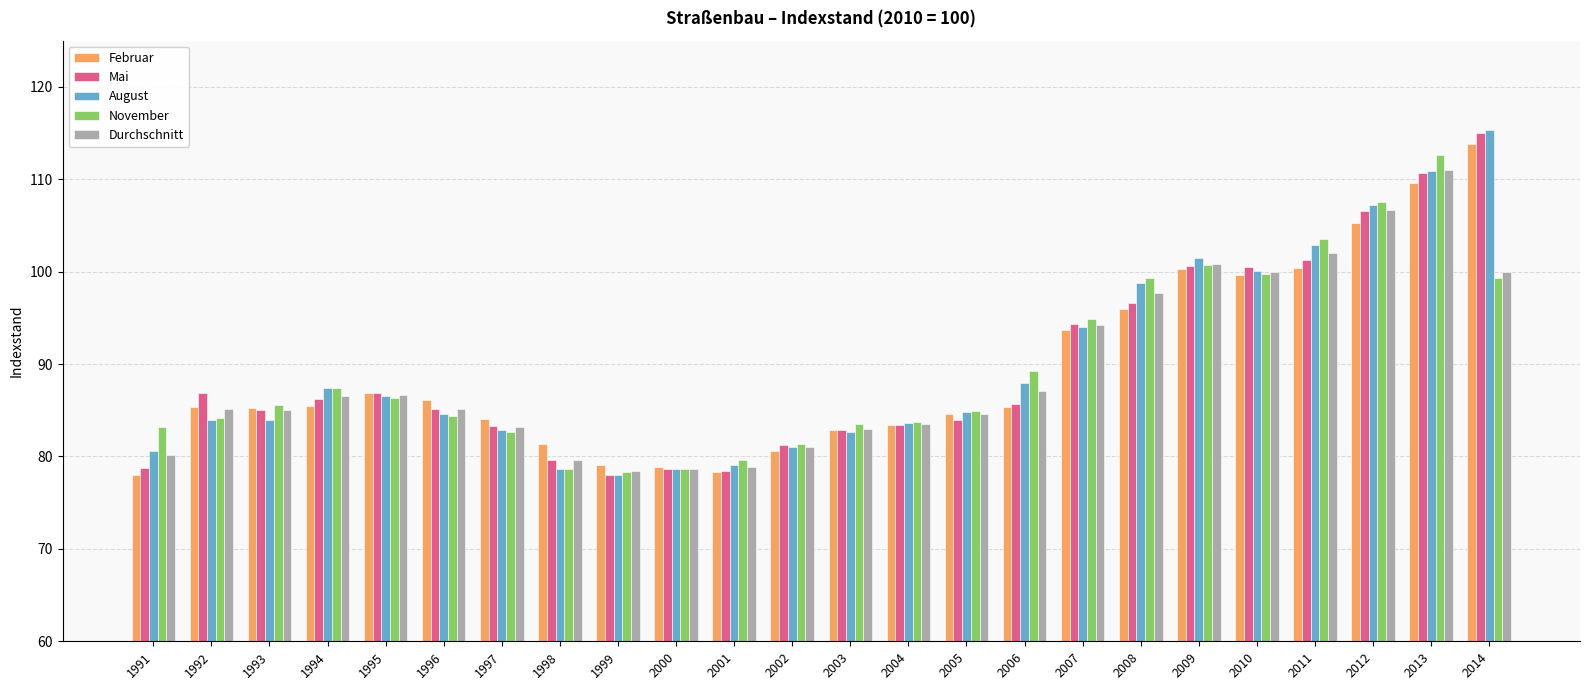

Which category has the highest value in the August series?

2014